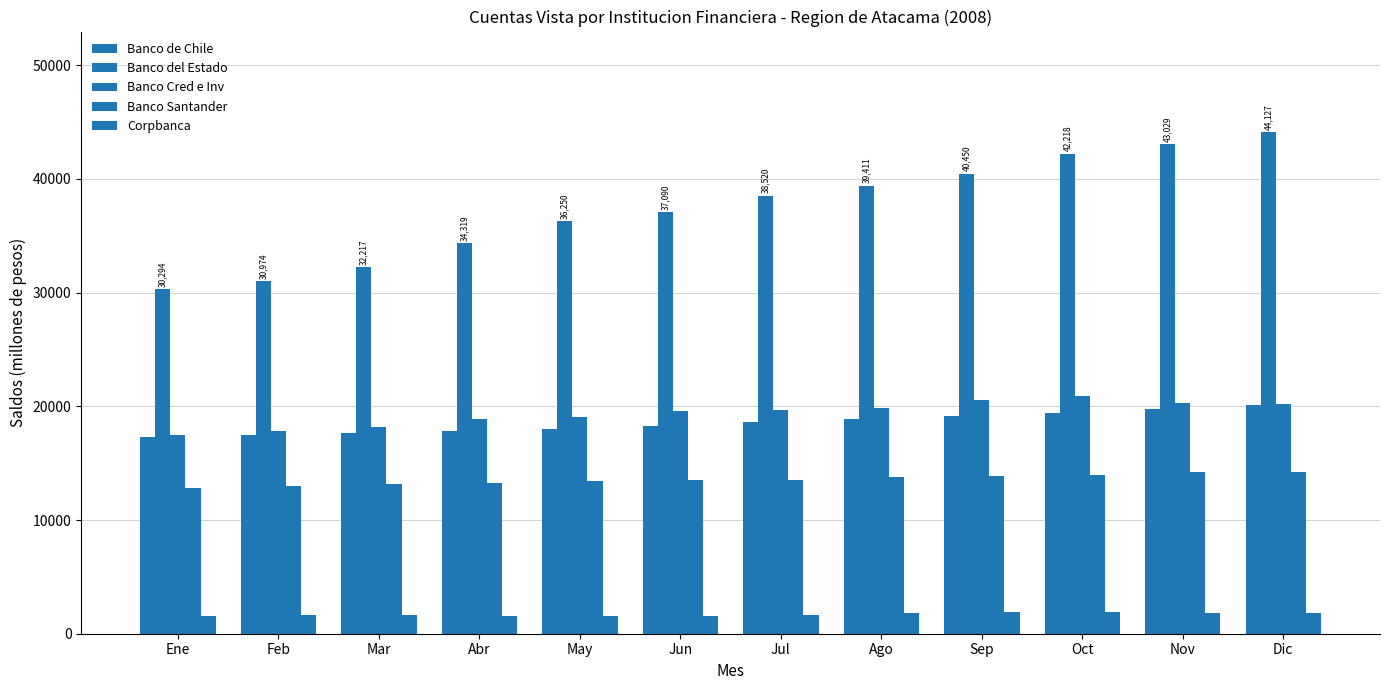

What is the sum of all Banco de Chile values?

222363